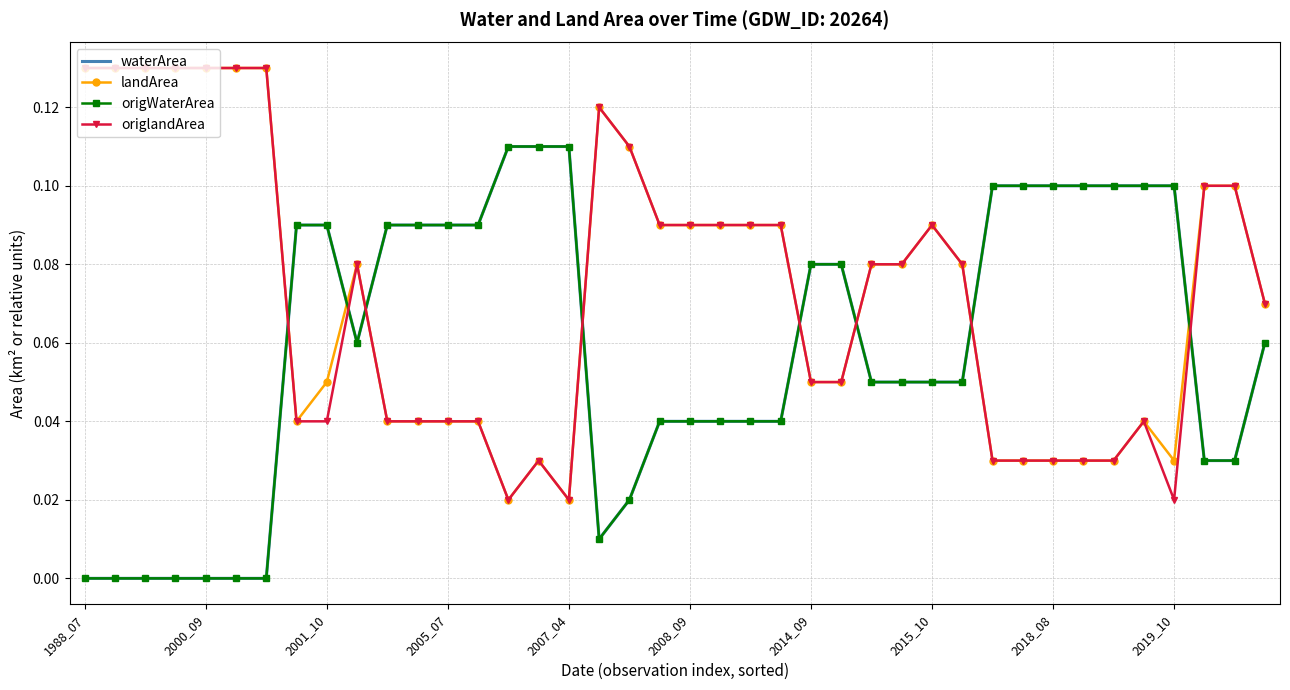

Rank the series by their maximum value, from highest to lowest.

landArea, origlandArea, waterArea, origWaterArea